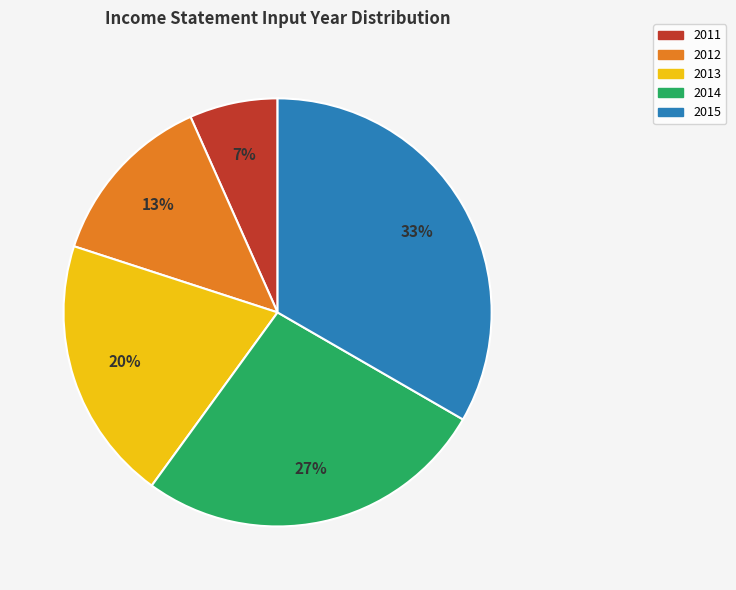

Is it true that 2015 is 33% of the pie?

True